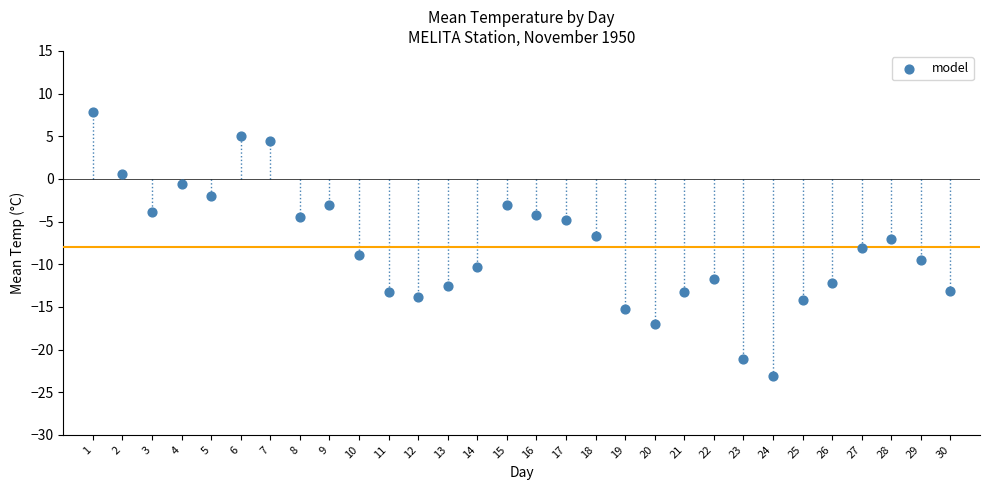

What is the range of X values (max minus min)?

29.0